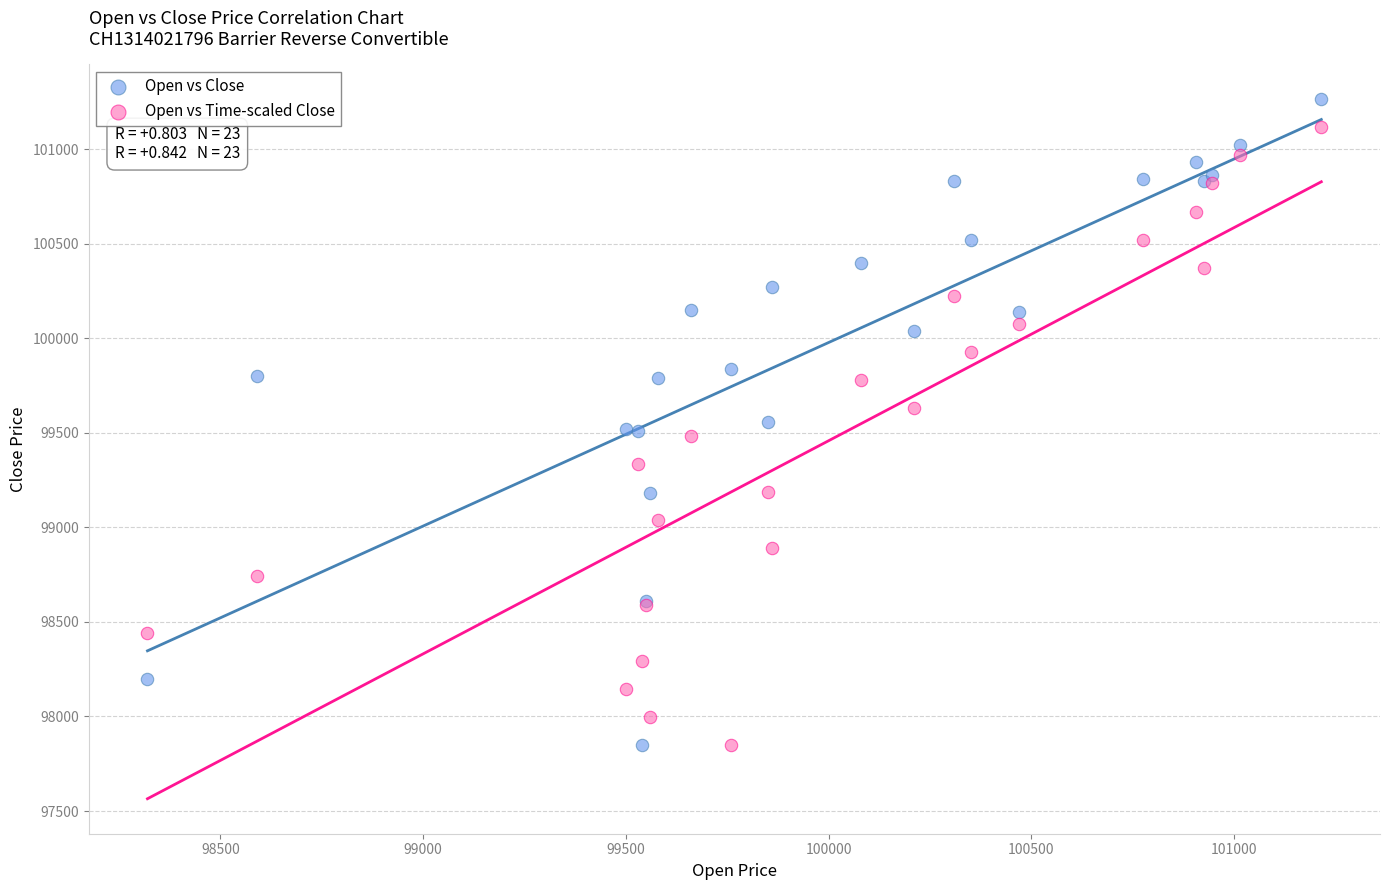

Which series has the widest spread of Y values?

Open vs Close